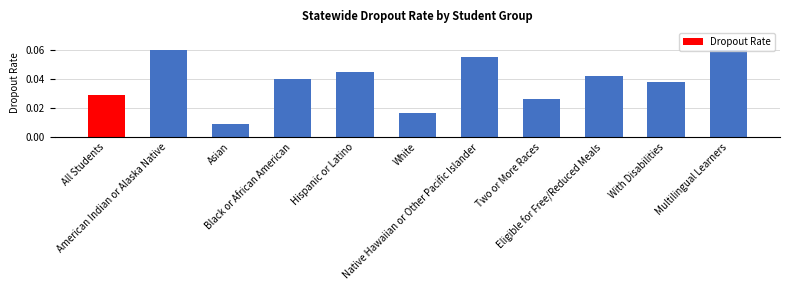

What is the sum of all values?

0.4